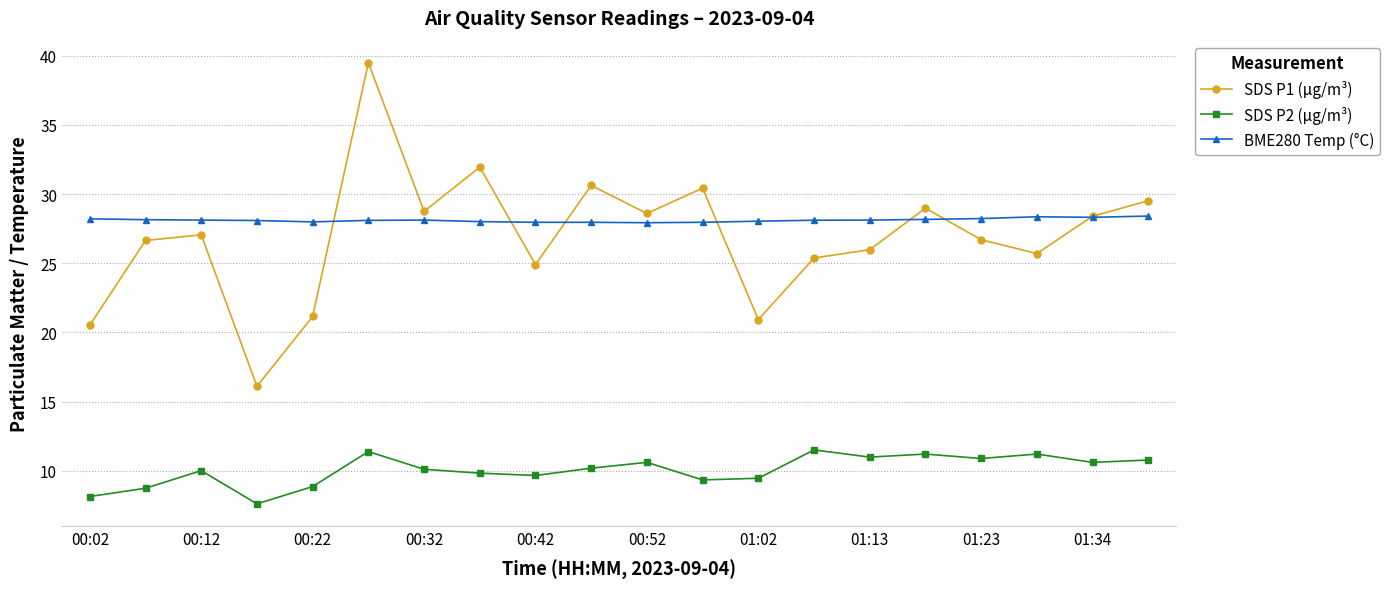

What is the value of the BME280 Temp (°C) point at the 9th from the left?

28.0